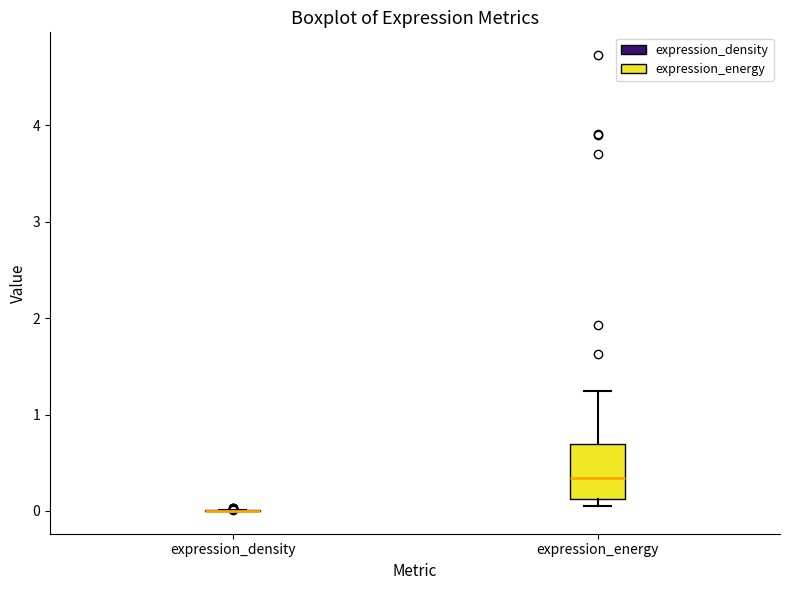

Reading left to right, read every box against the y-axis: the position of its median line, the range the box covers, and the ends of its whiskers. The values are not printed on the chart, so give them approximately, as read against the axis.

expression_density: box collapsed to a line at 0.0, whiskers 0.0 to 0.0
expression_energy: median 0.3, box 0.1 to 0.7, whiskers 0.0 to 1.2